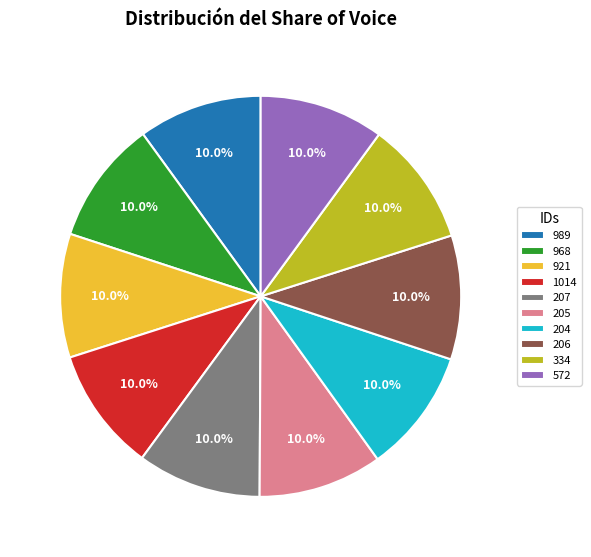

To the nearest percent, what is the combined percentage of 206 and 334?

20%